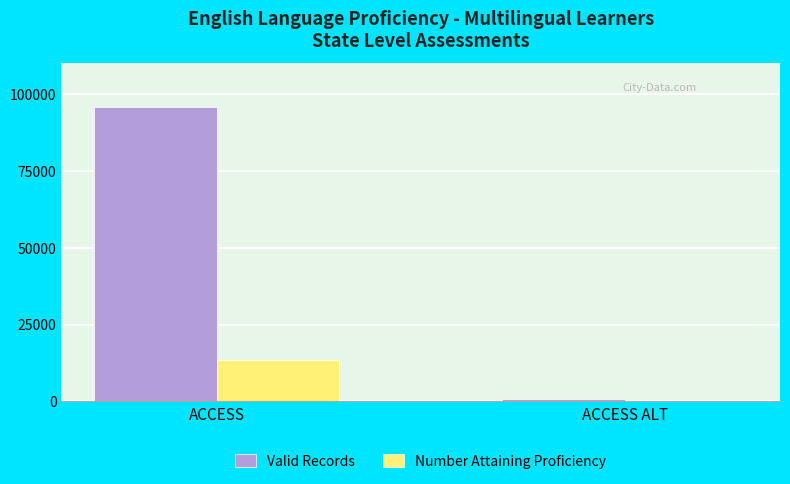

Count the number of categories in the chart.

2